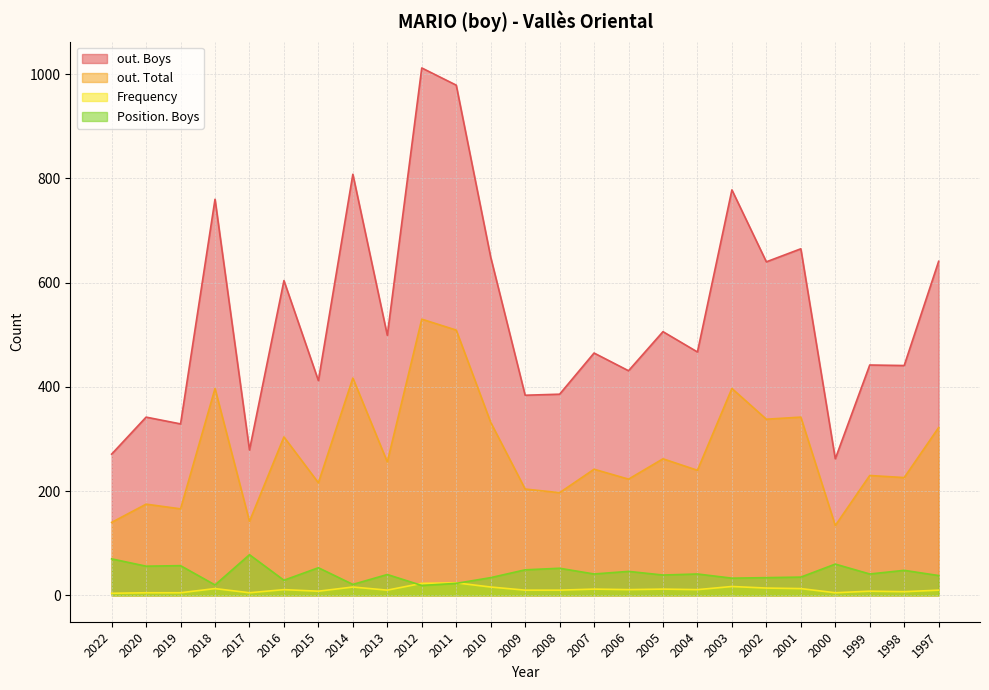

True or false: out. Boys and Position. Boys intersect in this chart.

False